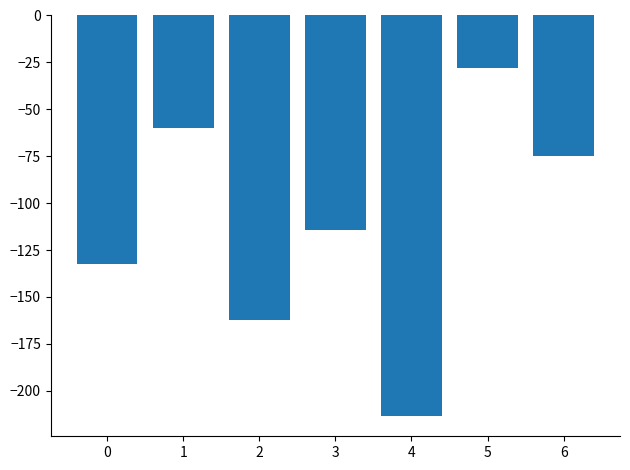

How many data points does each series have?

7